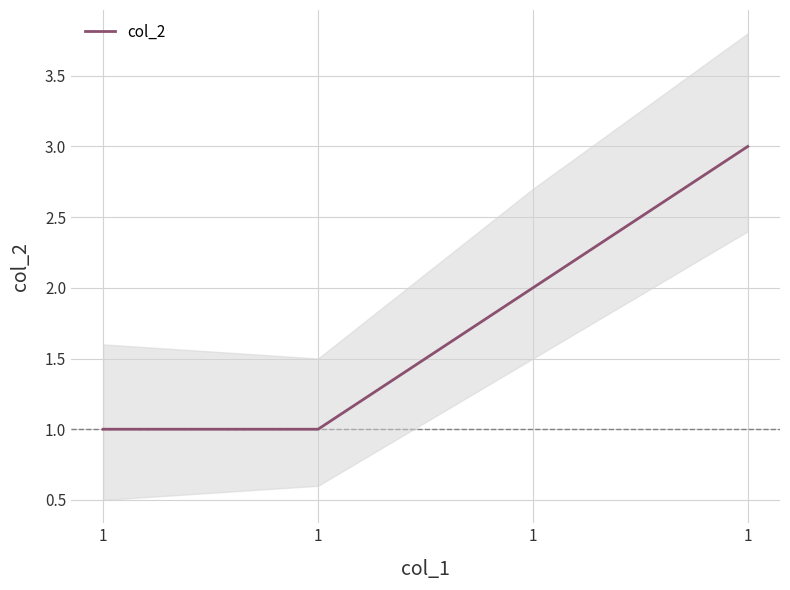

Reading left to right, transcribe all the data shown in this chart.

1=1	1=1	1=2	1=3